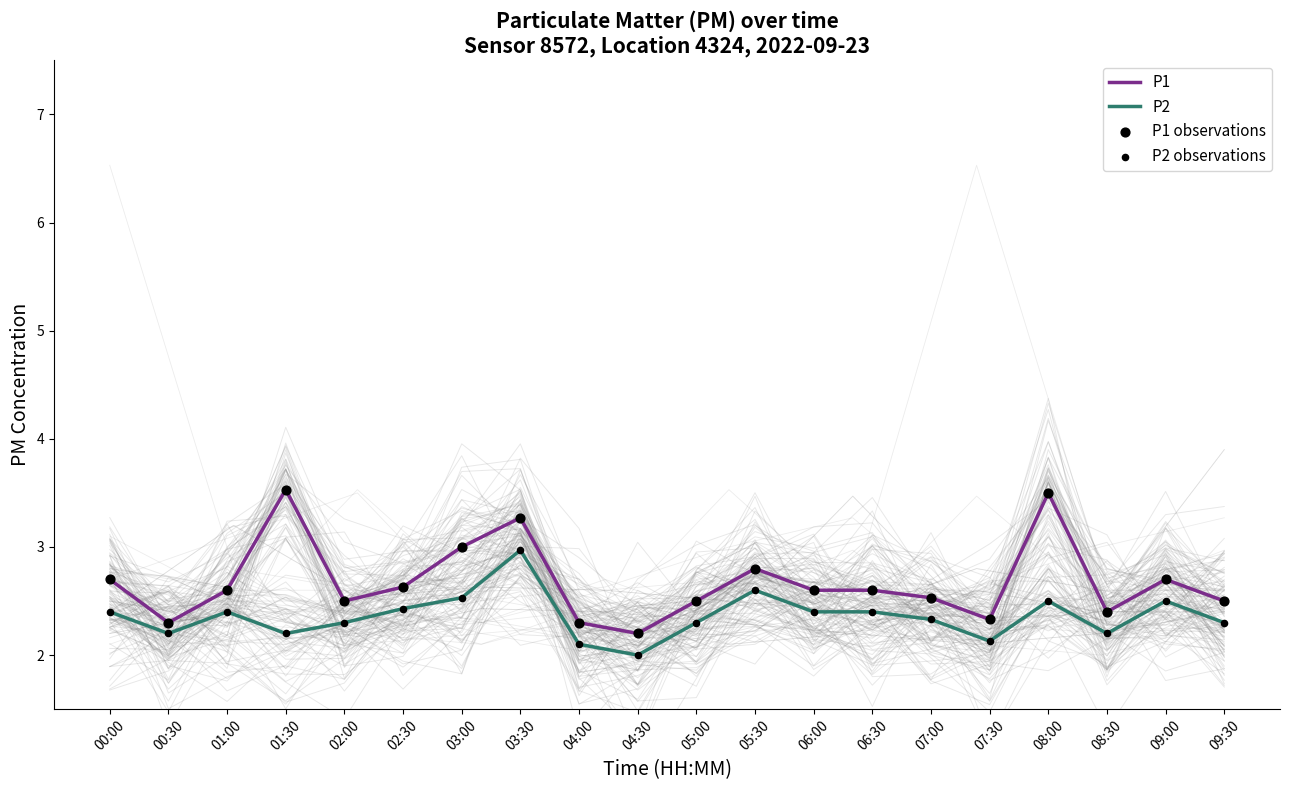

Is the value of P2 at 05:30 greater than the value of P1 at 04:00?

Yes